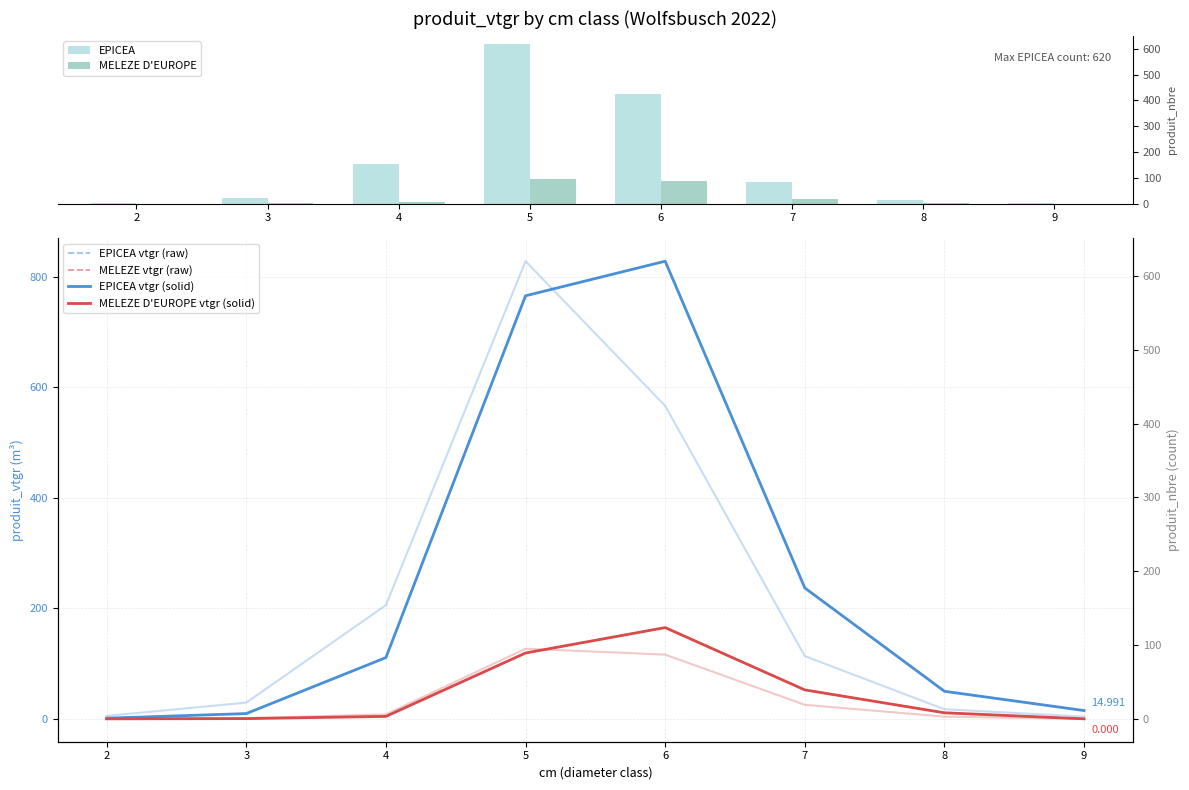

Rank the series at 8 from highest to lowest value.

EPICEA, MELEZE D'EUROPE